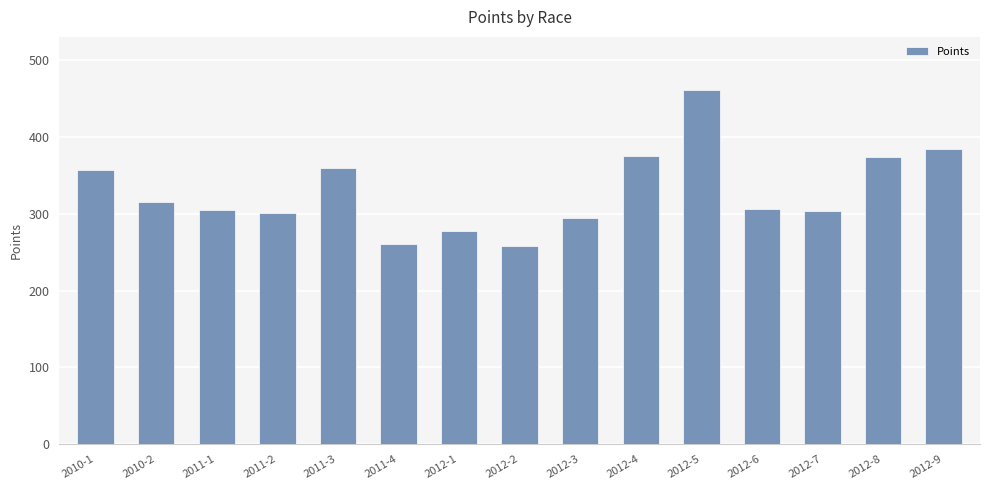

What is the change in value from 2012-1 to 2012-5?

+183.9